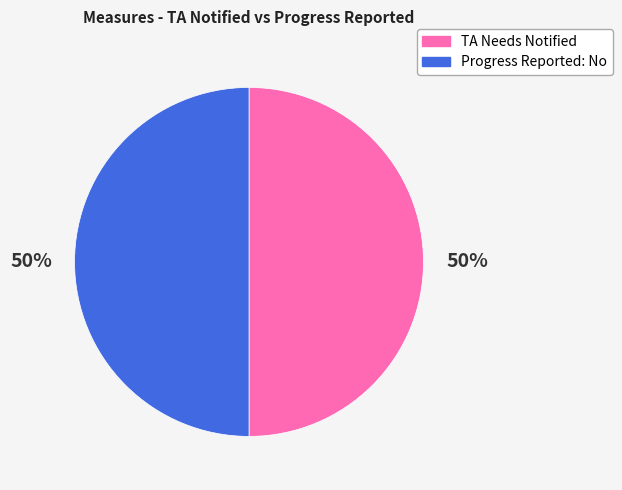

To the nearest percent, what is the average slice percentage?

50%